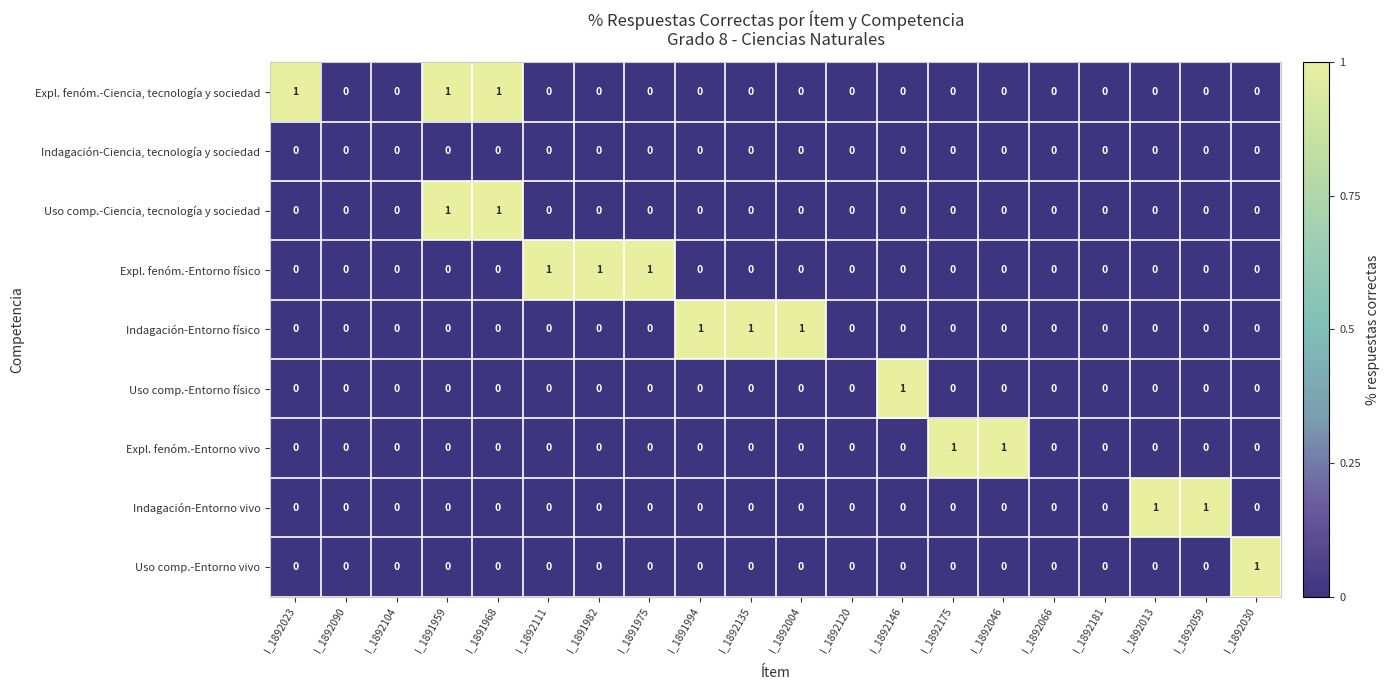

What is the sum of all Indagación-Entorno físico values?

3